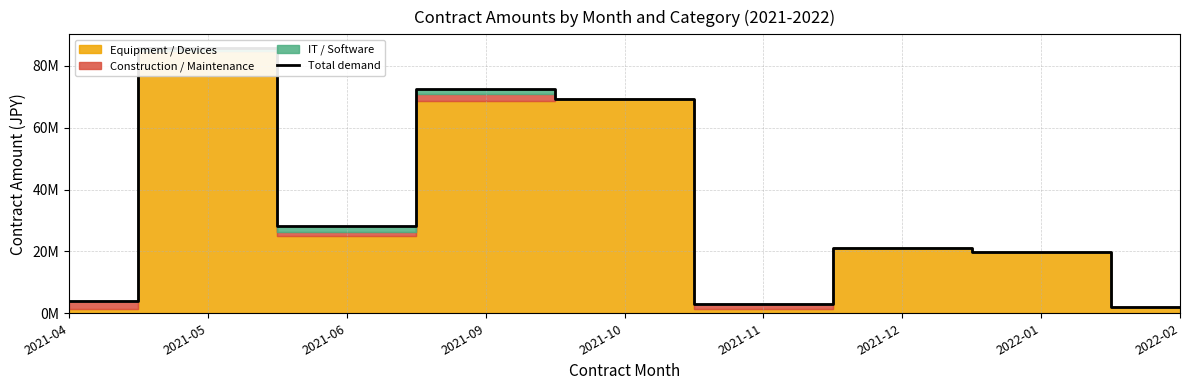

List the labels in order of value, largest first.

2021-05, 2021-09, 2021-10, 2021-06, 2021-12, 2022-01, 2021-04, 2021-11, 2022-02